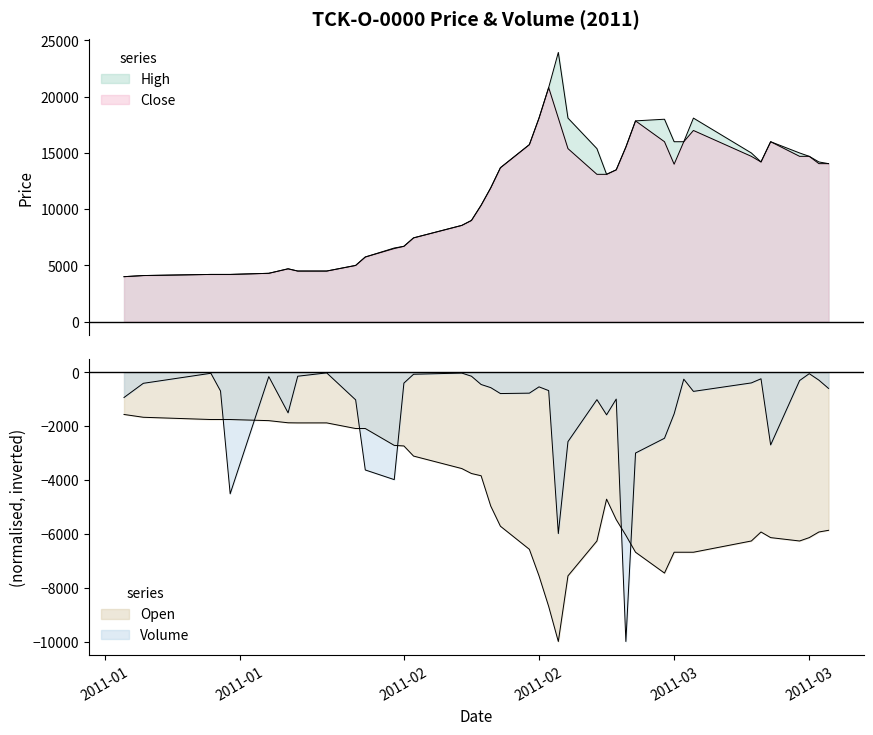

What is the sum of all Open values?

-190185.9